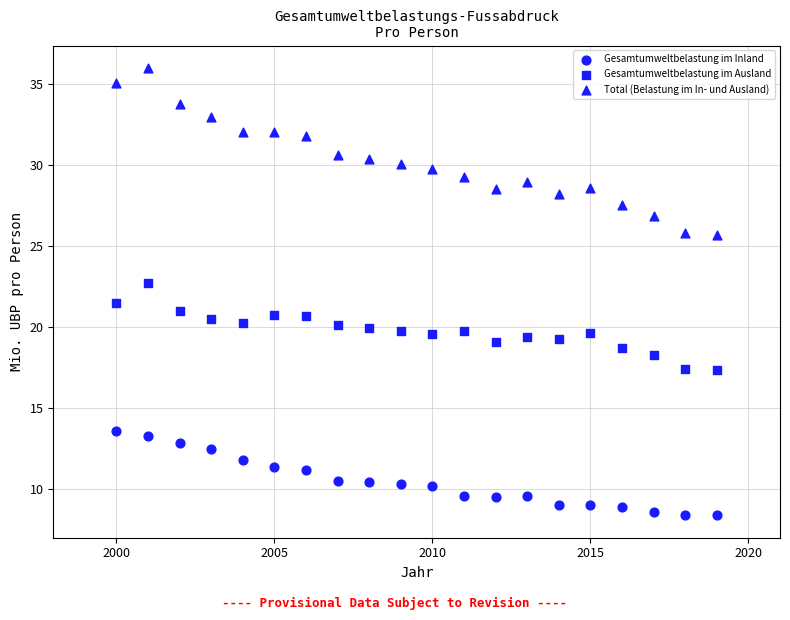

How many data points are displayed?

60